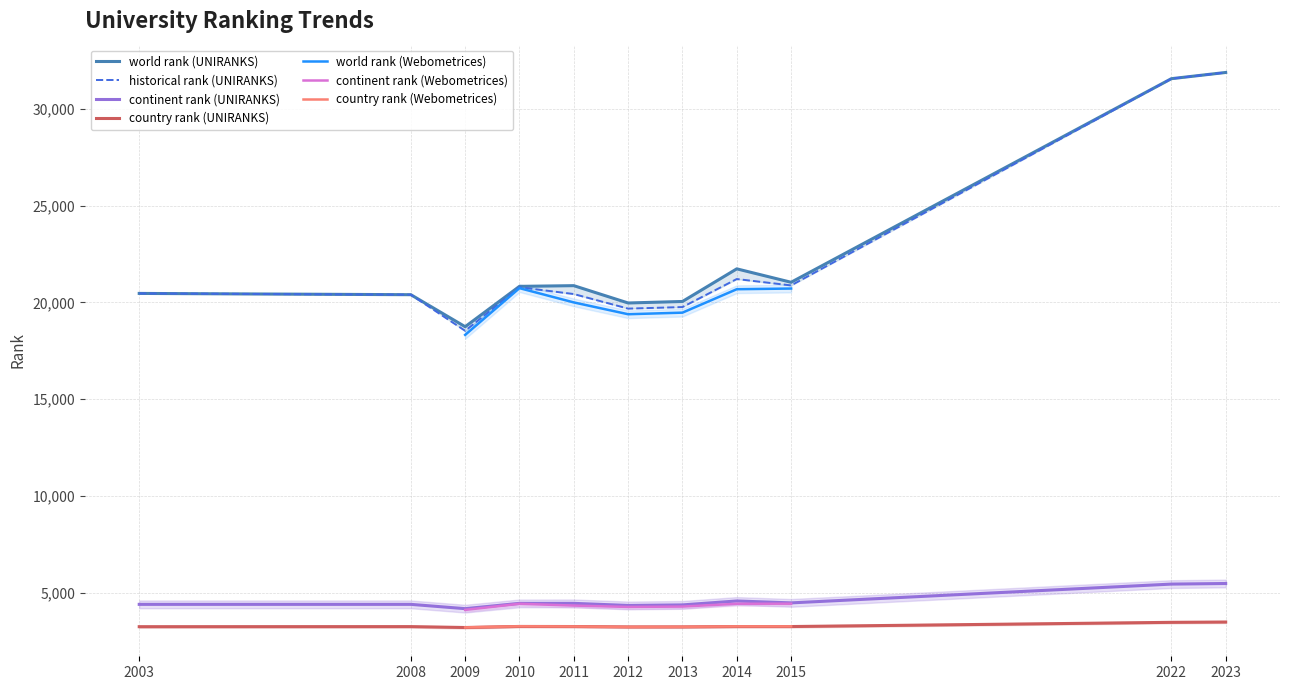

At which category does the chart reach its minimum across all series?

2009